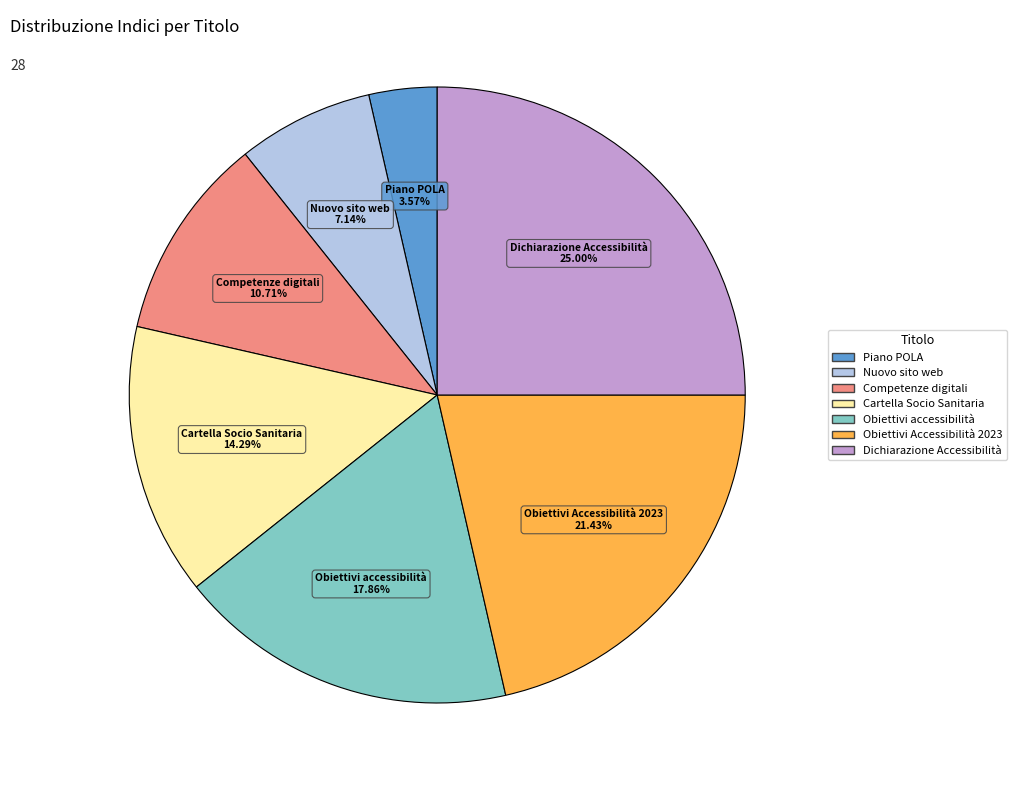

Is there any slice that represents more than half of the pie?

No